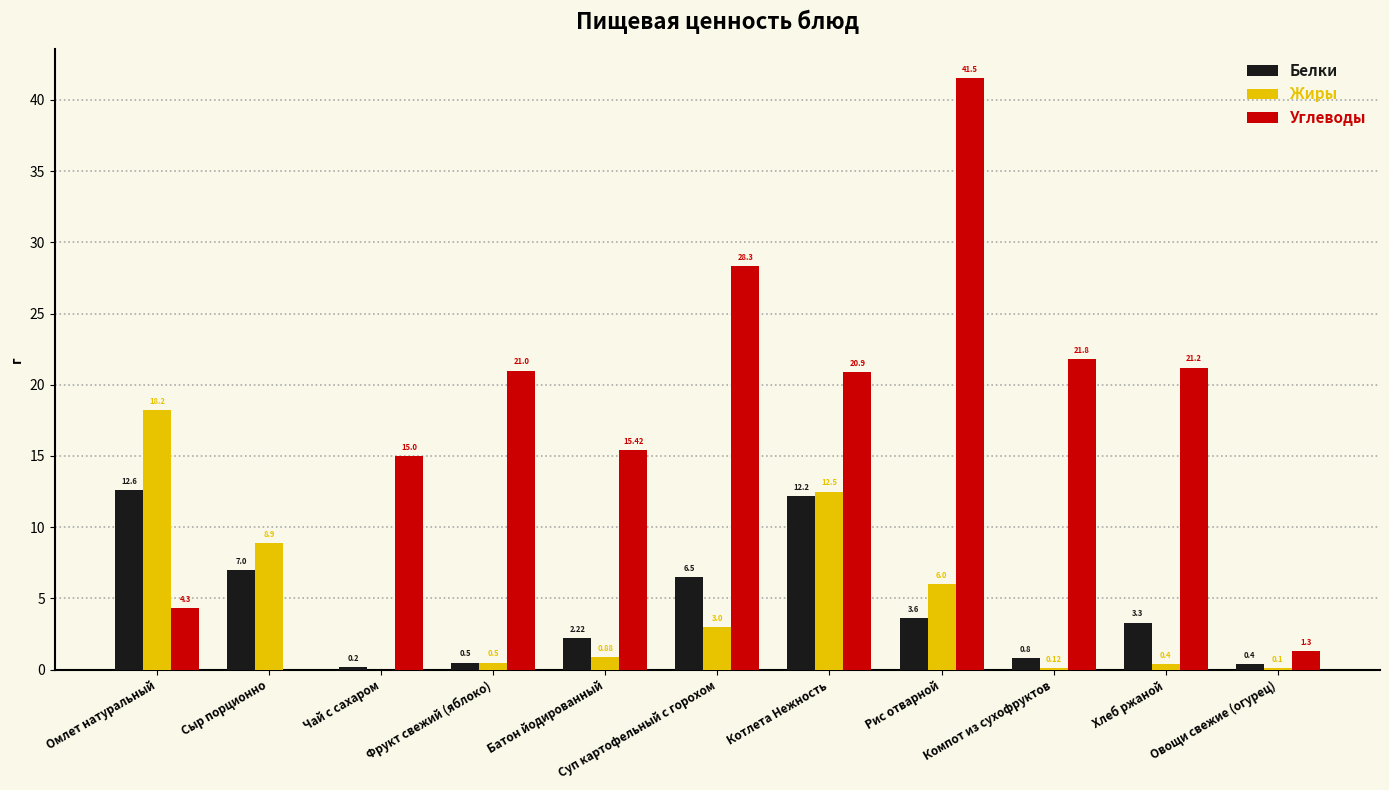

Is the value of Жиры at Батон йодированный greater than the value of Белки at Овощи свежие (огурец)?

Yes